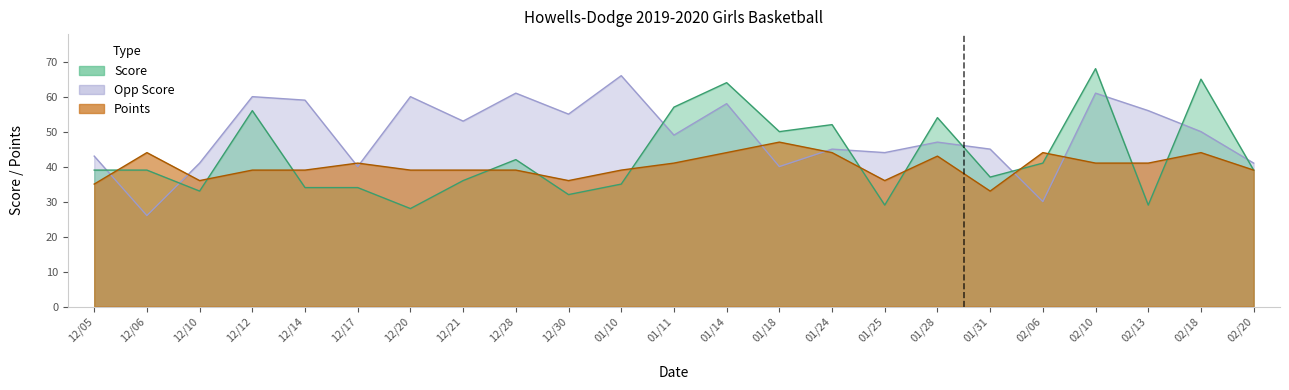

The value of Opp Score at 02/18 is 26. True or false?

False